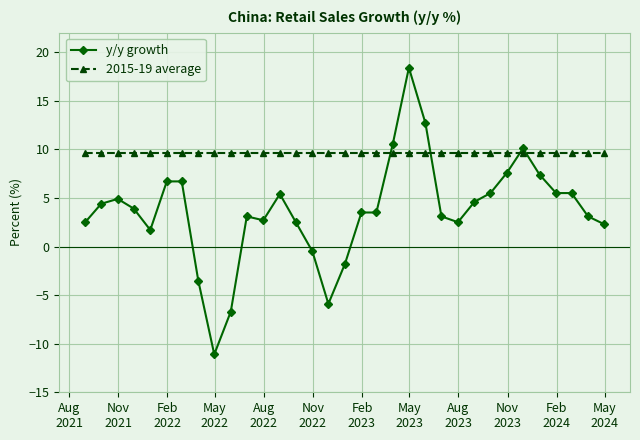

List the series in order of their overall mean, lowest first.

y/y growth, 2015-19 average